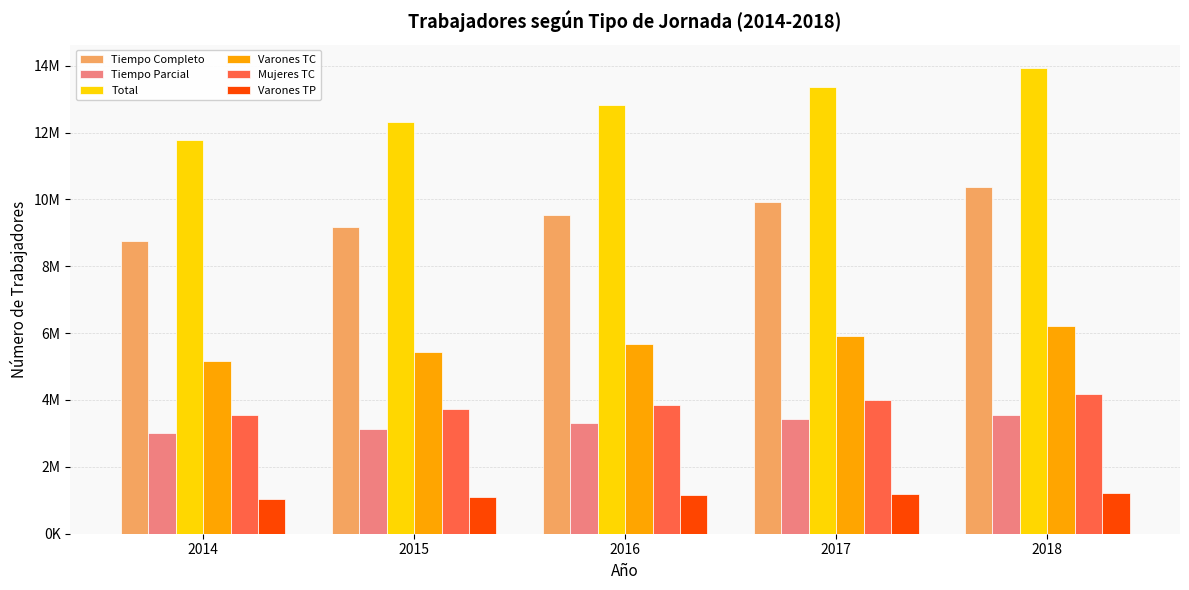

Does the chart contain stacked bars?

No